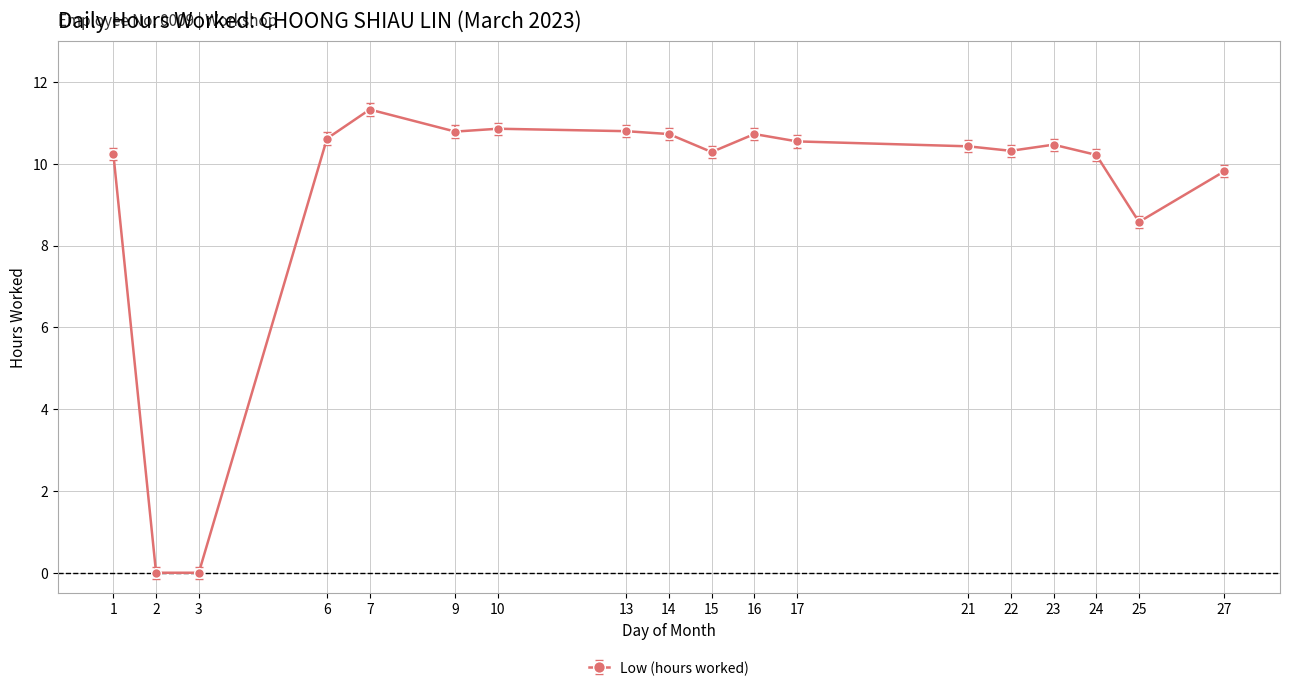

How many distinct data groups are displayed?

1